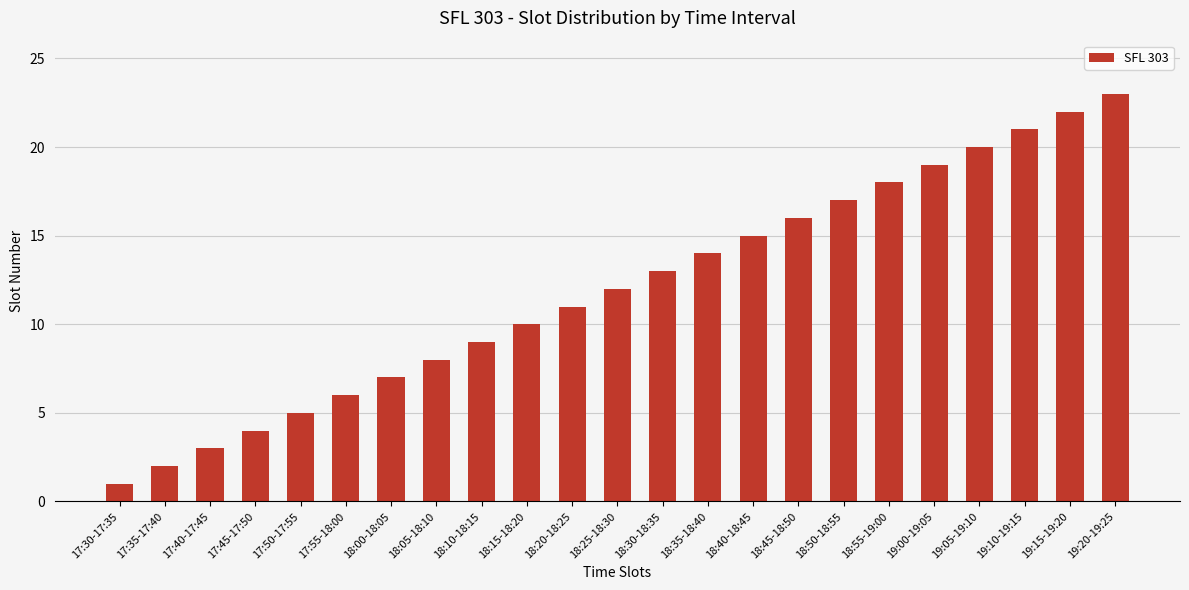

What is the label of the 14th bar from the left?

18:35-18:40